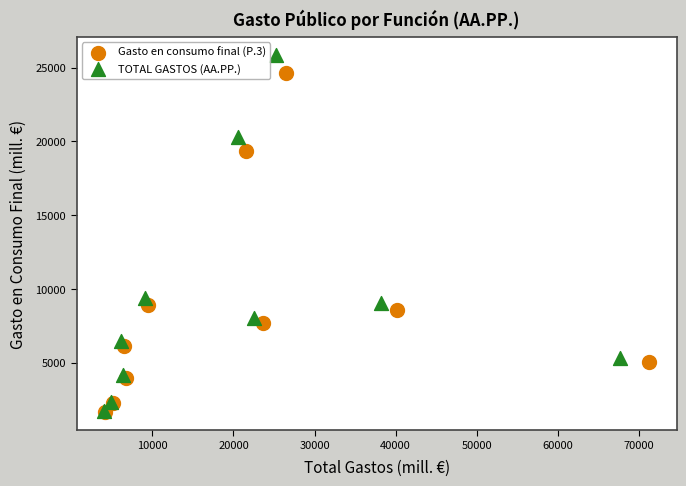

Which series reaches the maximum Y coordinate?

TOTAL GASTOS (AA.PP.)